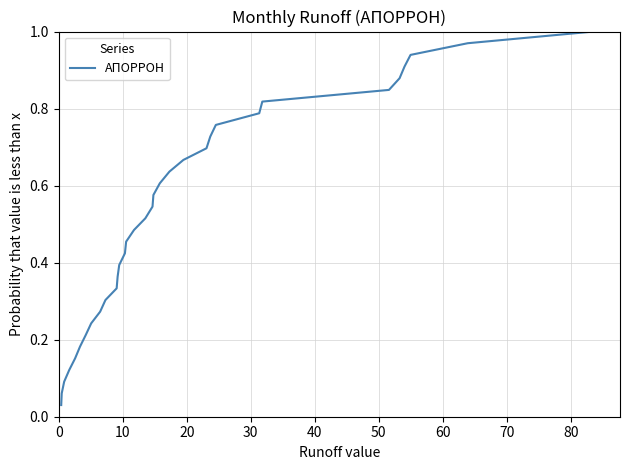

What is the greatest value displayed?

1.0